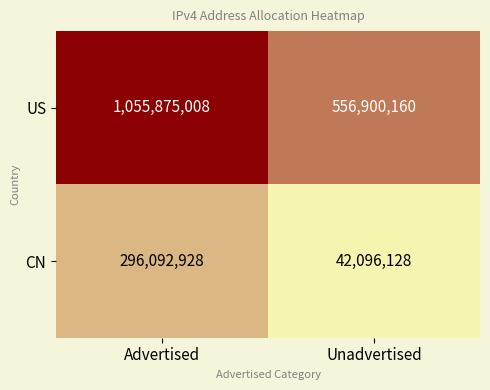

What is the greatest value displayed?

1055875008